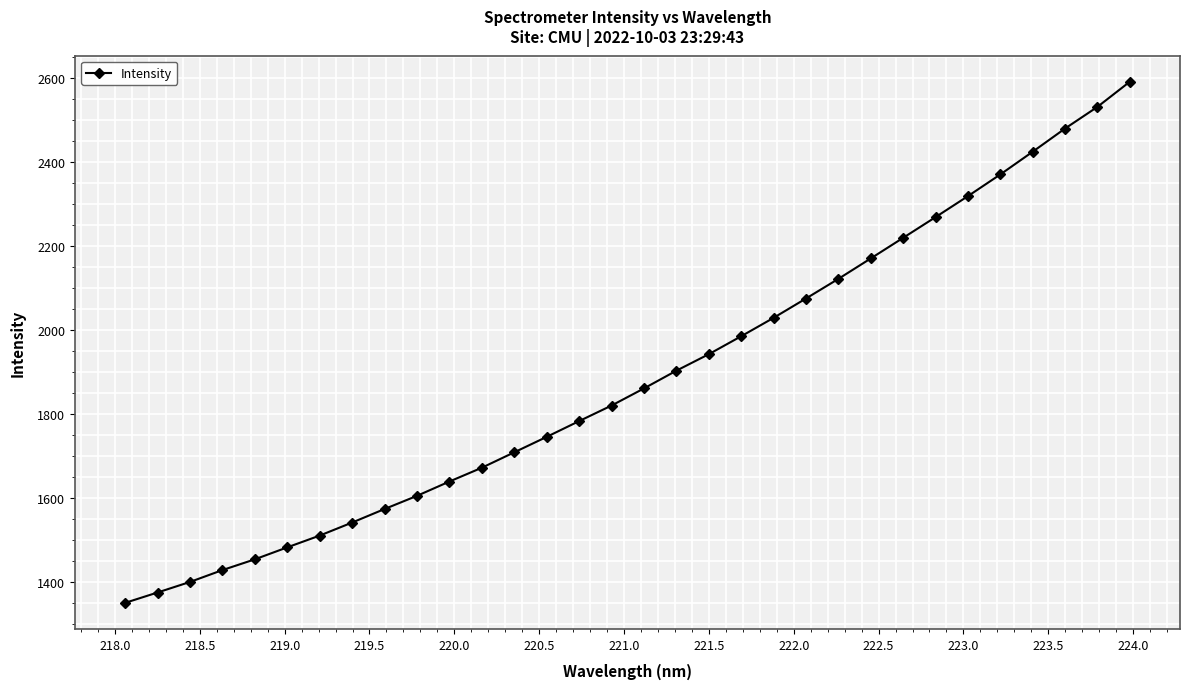

What is the value of the 26th point from the left?

2268.6